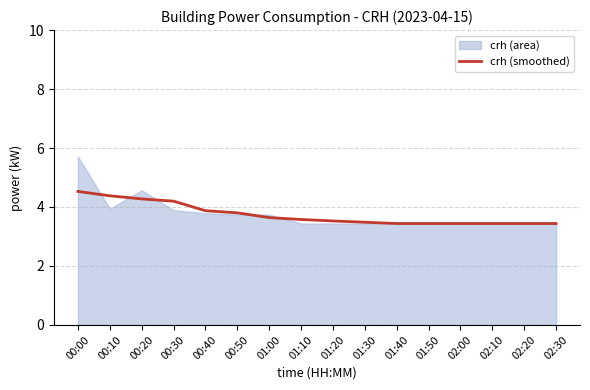

What is the change in value from 00:50 to 01:00?

-0.2